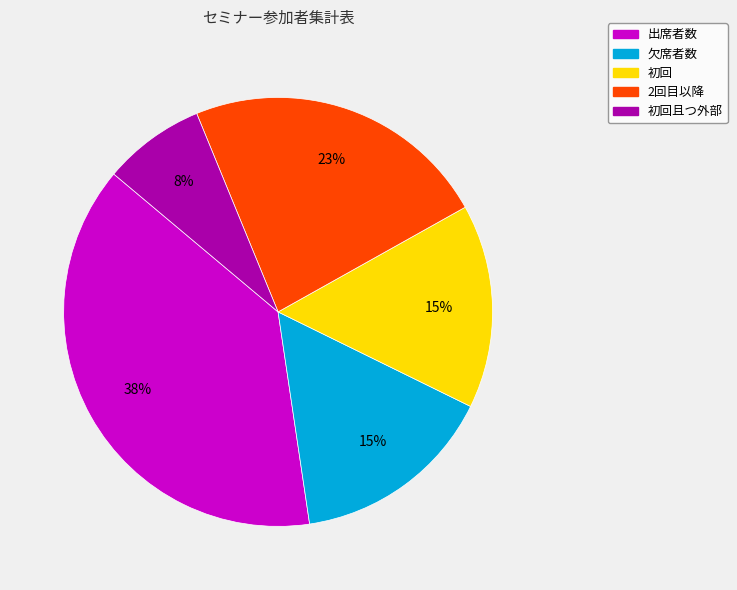

What percentage is the 出席者数 slice, to the nearest percent?

38%